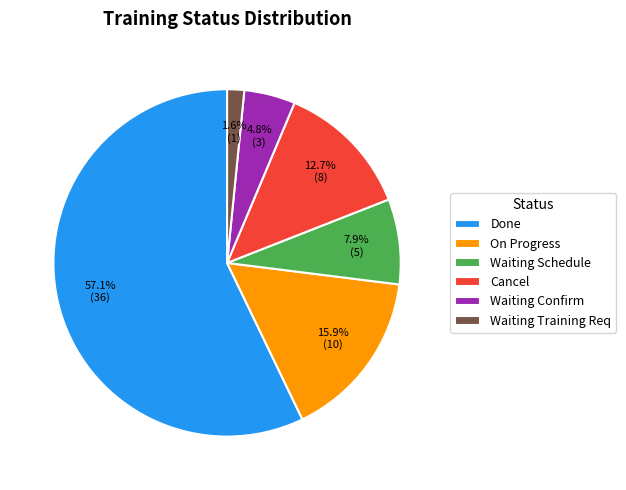

Does Waiting Schedule account for over 50% of the chart?

No